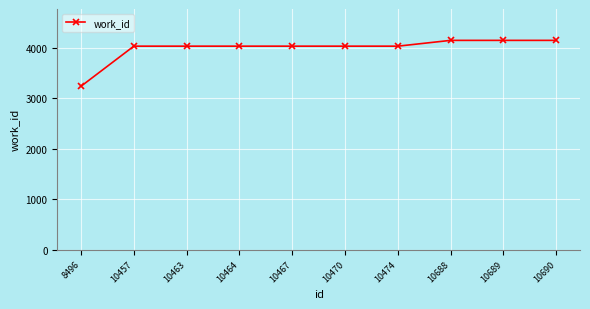

What is the value of the 4th point from the left?

4038